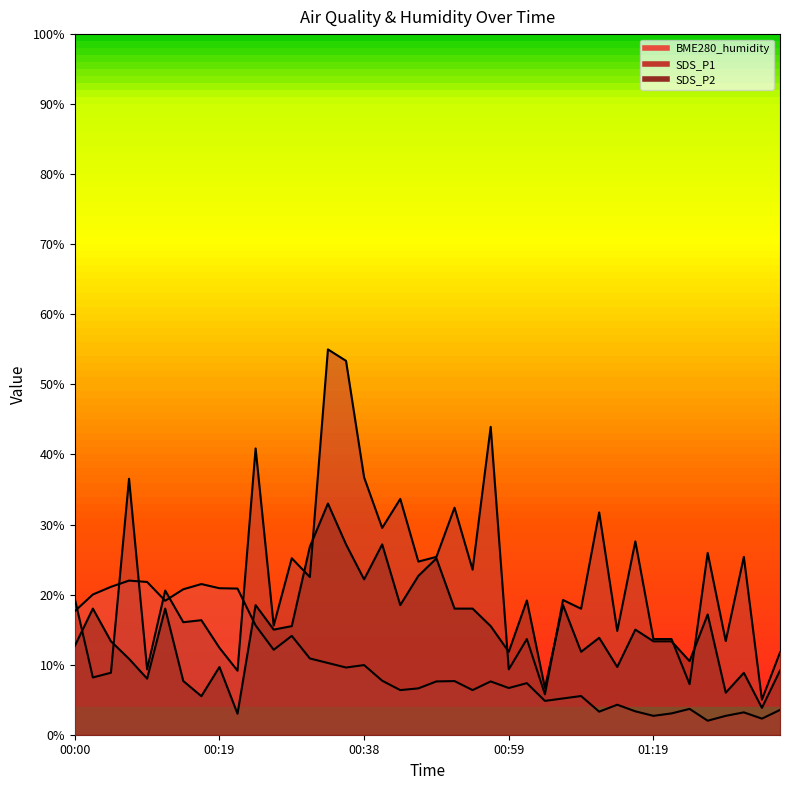

Where is the first local minimum for SDS_P1?

00:02